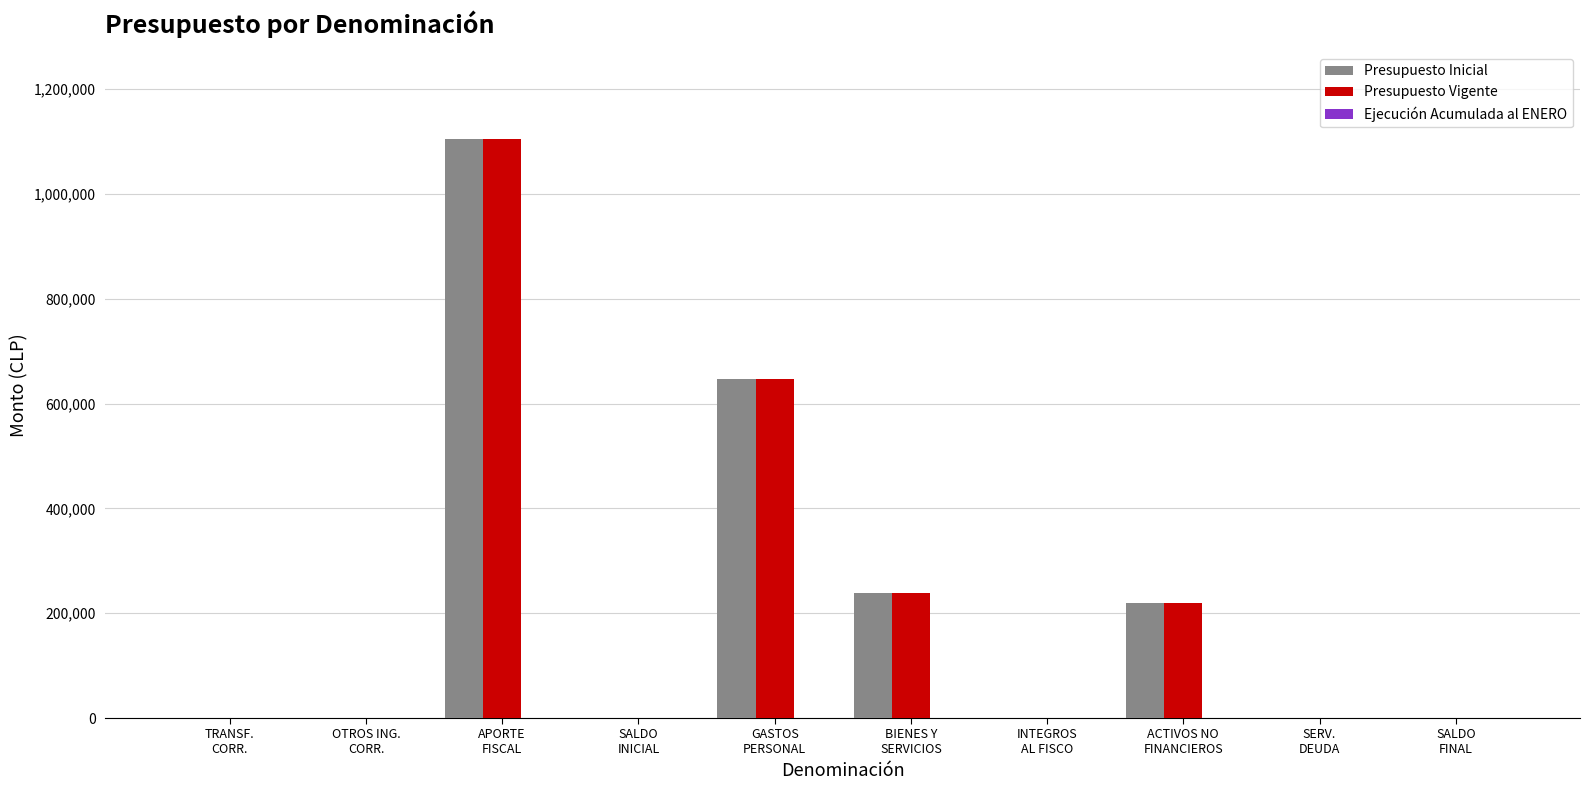

What is the greatest value displayed?

1105175